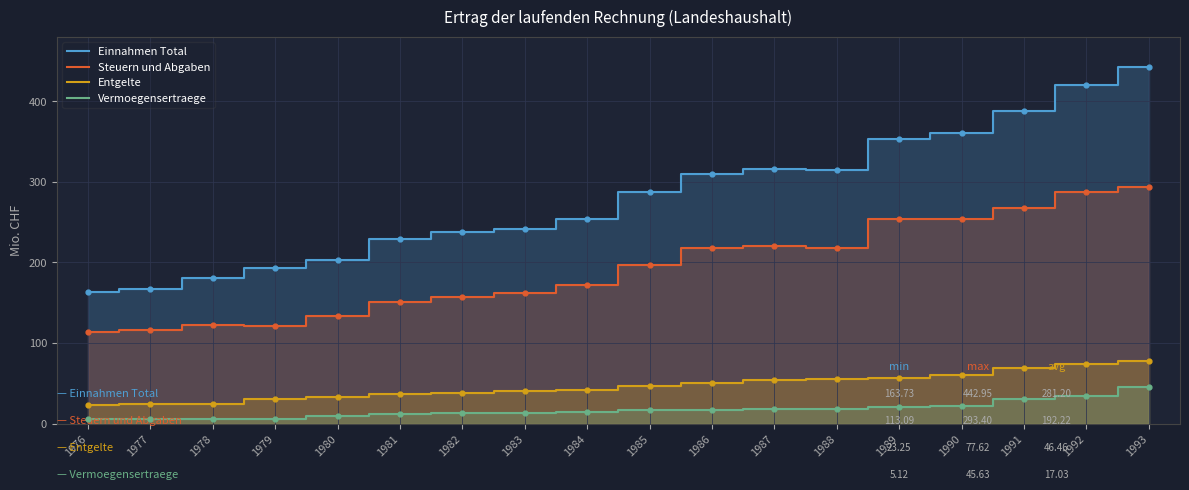

Which series contains the lowest Y value?

Vermoegensertraege